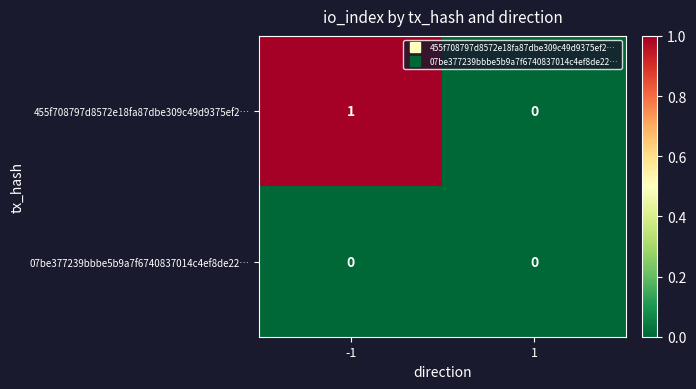

The value of 455f708797d8572e18fa87dbe309c49d9375ef2… at -1 is 1. True or false?

True